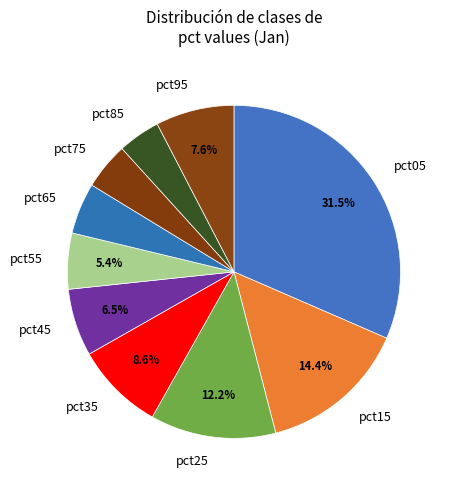

To the nearest percent, what percentage of the pie is pct55?

5%